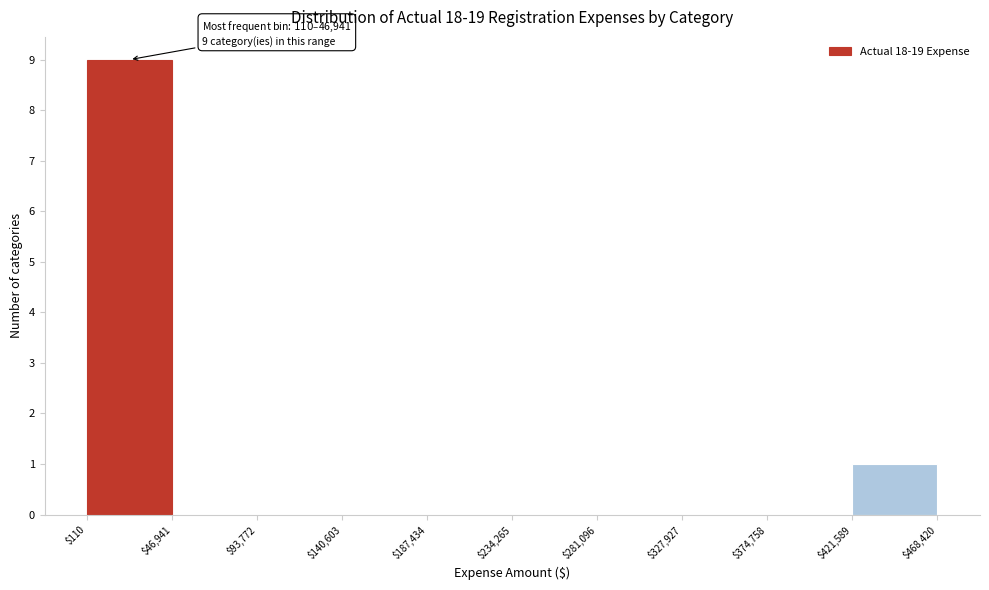

Over which range of the x-axis is the bar tallest?

$110 to $46,941